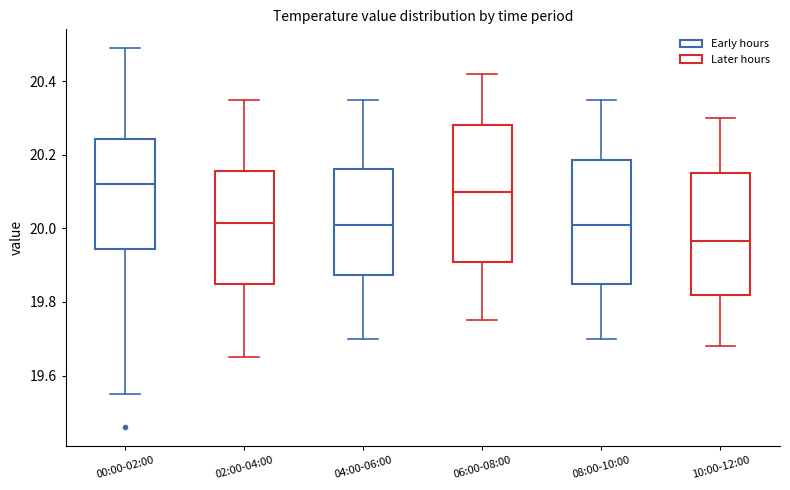

Reading left to right, read every box against the y-axis: the position of its median line, the range the box covers, and the ends of its whiskers. The values are not printed on the chart, so give them approximately, as read against the axis.

00:00-02:00: median 20.12, box 19.94 to 20.24, whiskers 19.56 to 20.50
02:00-04:00: median 20.02, box 19.86 to 20.16, whiskers 19.66 to 20.36
04:00-06:00: median 20.02, box 19.88 to 20.16, whiskers 19.70 to 20.36
06:00-08:00: median 20.10, box 19.92 to 20.28, whiskers 19.76 to 20.42
08:00-10:00: median 20.02, box 19.86 to 20.18, whiskers 19.70 to 20.36
10:00-12:00: median 19.96, box 19.82 to 20.16, whiskers 19.68 to 20.30